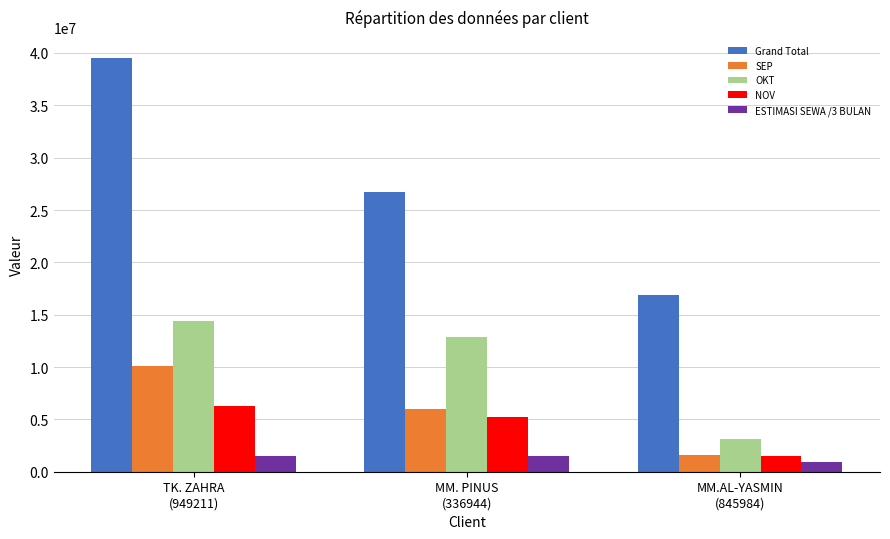

What are all the series names shown in the legend?

Grand Total, SEP, OKT, NOV, ESTIMASI SEWA /3 BULAN